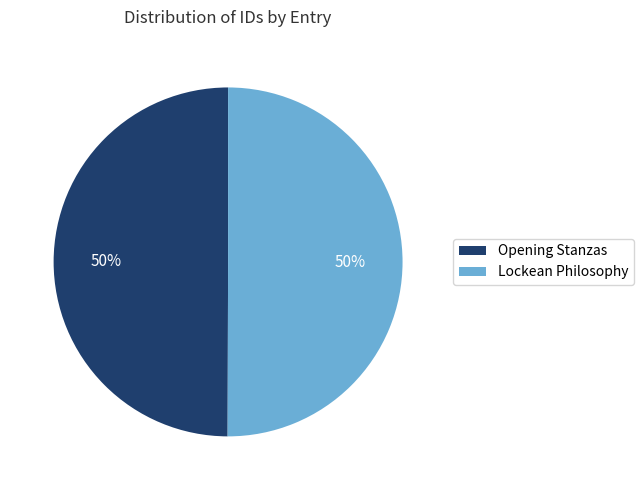

What is the ratio of the value at Lockean Philosophy to the value at Opening Stanzas?

1.0